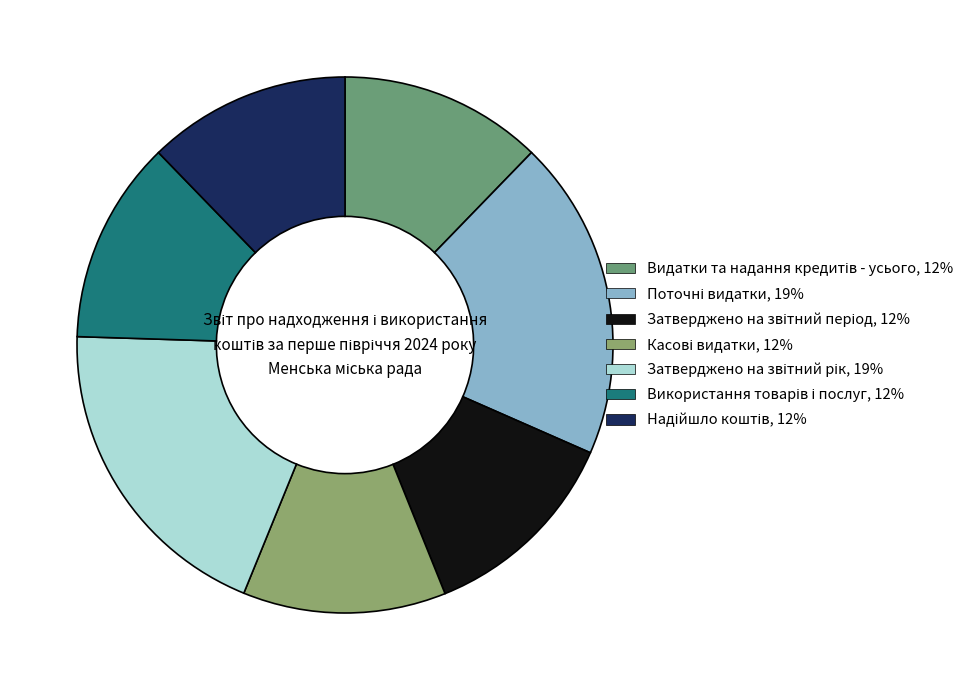

Approximately how many times larger is the value at Касові видатки compared to Надійшло коштів?

1.0